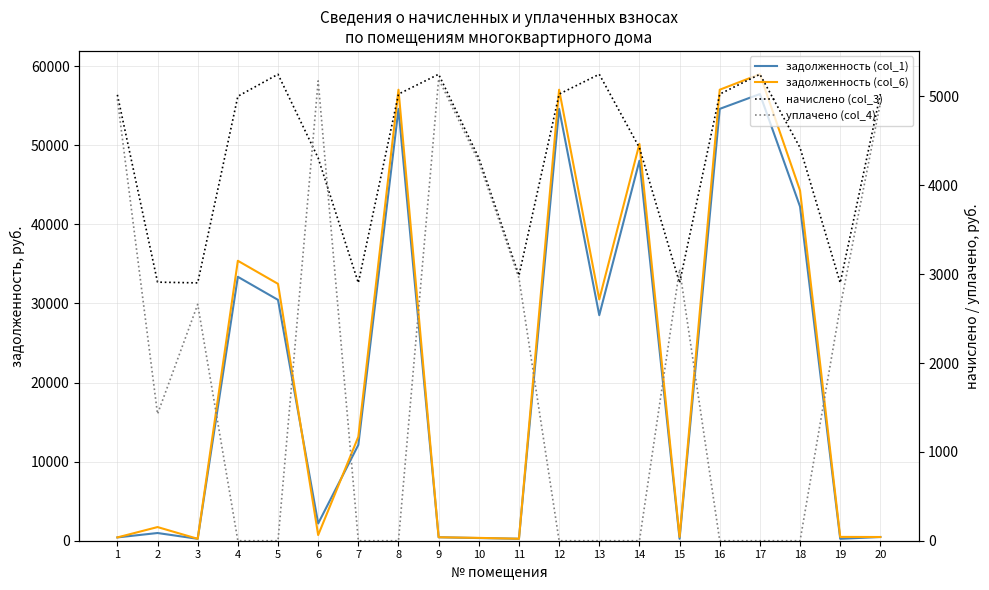

How many data points in задолженность (col_6) are less than 13142?

10